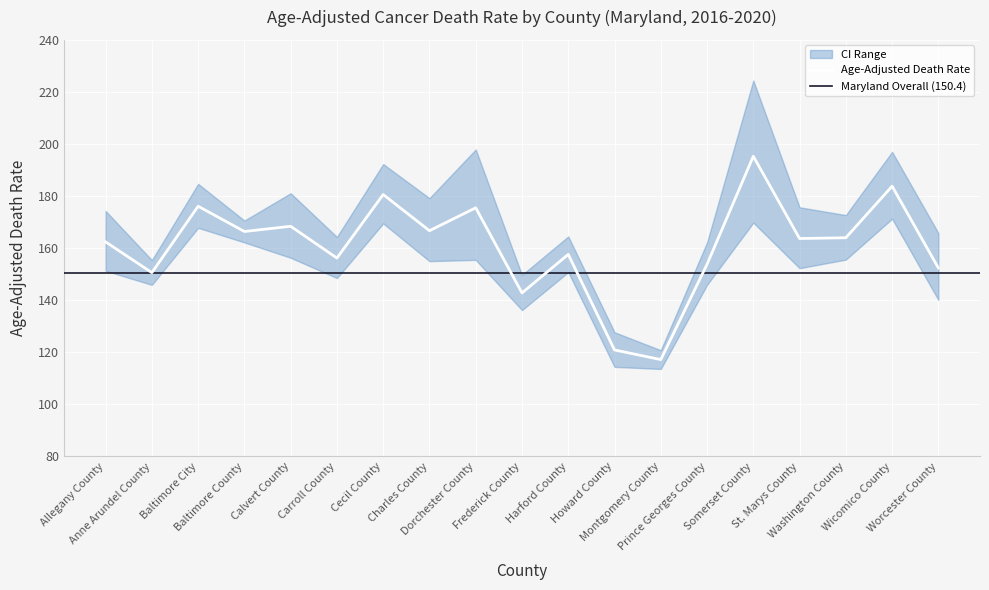

At Worcester County, list the series in order from largest to smallest.

Upper CI, Age-Adjusted Death Rate, Lower CI